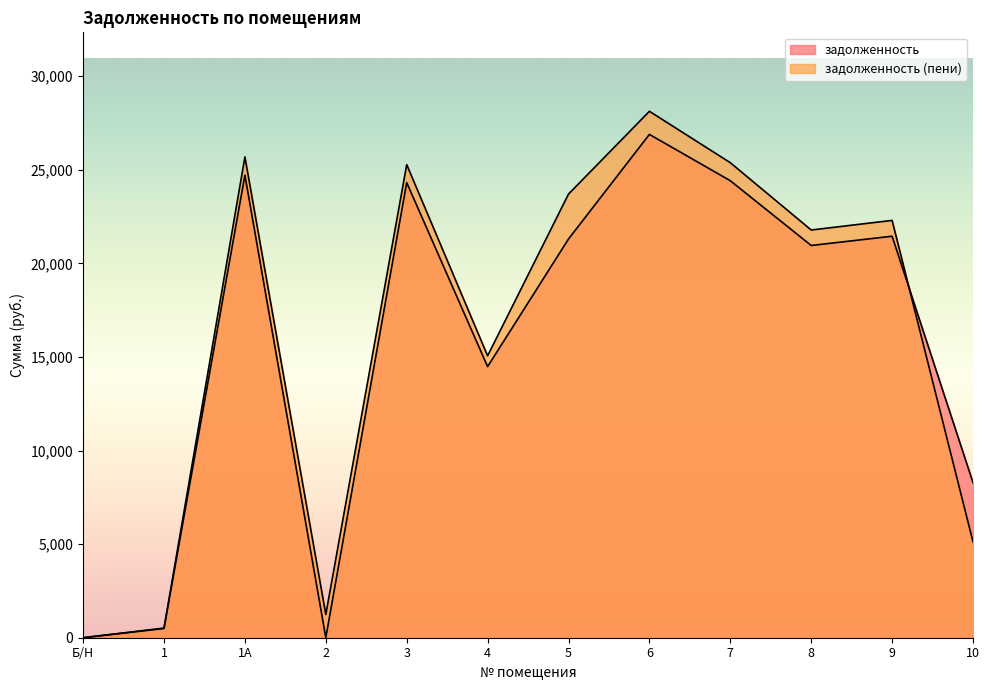

List the series in order of their overall mean, highest first.

задолженность (пени), задолженность